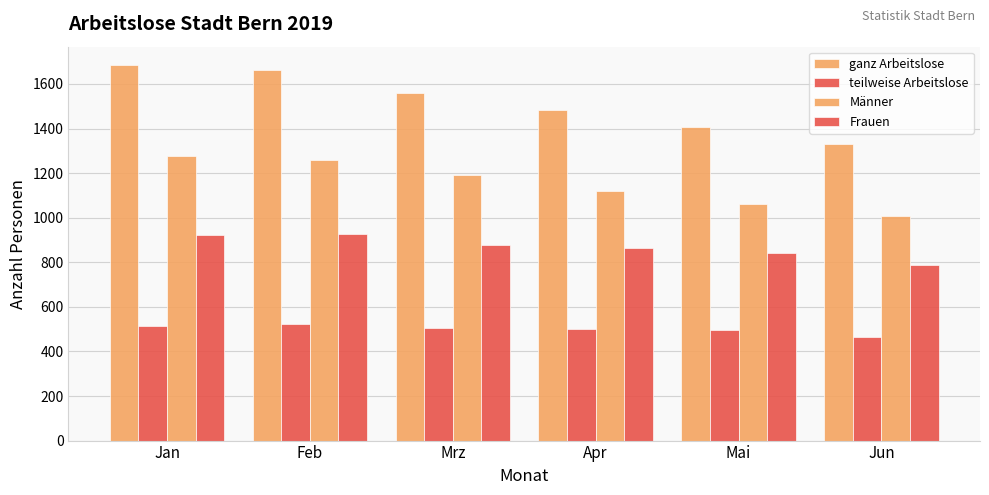

Are the bars horizontal?

No